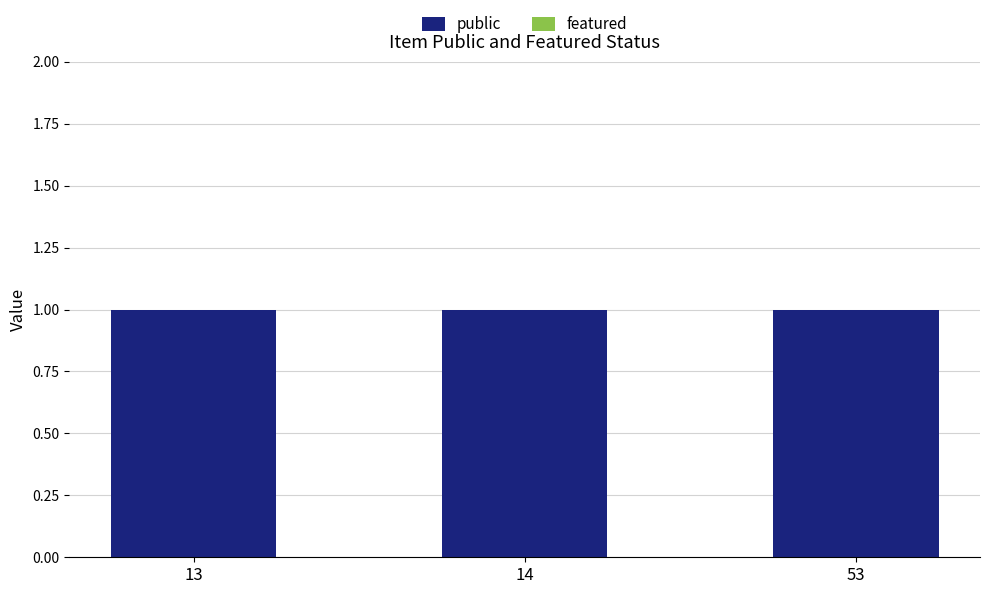

Rank the series at 53 from lowest to highest value.

featured, public